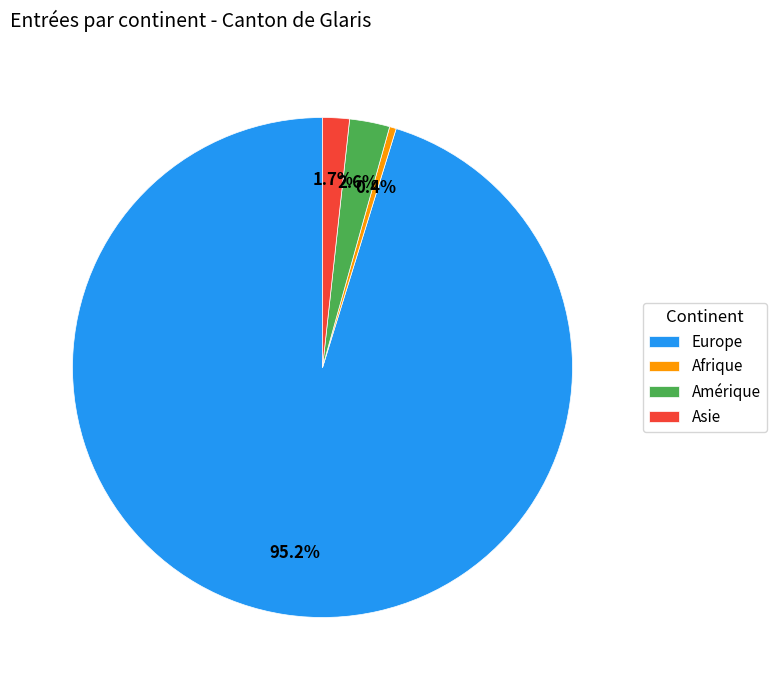

Combined, what portion of the pie is Asie and Europe?

97.0%